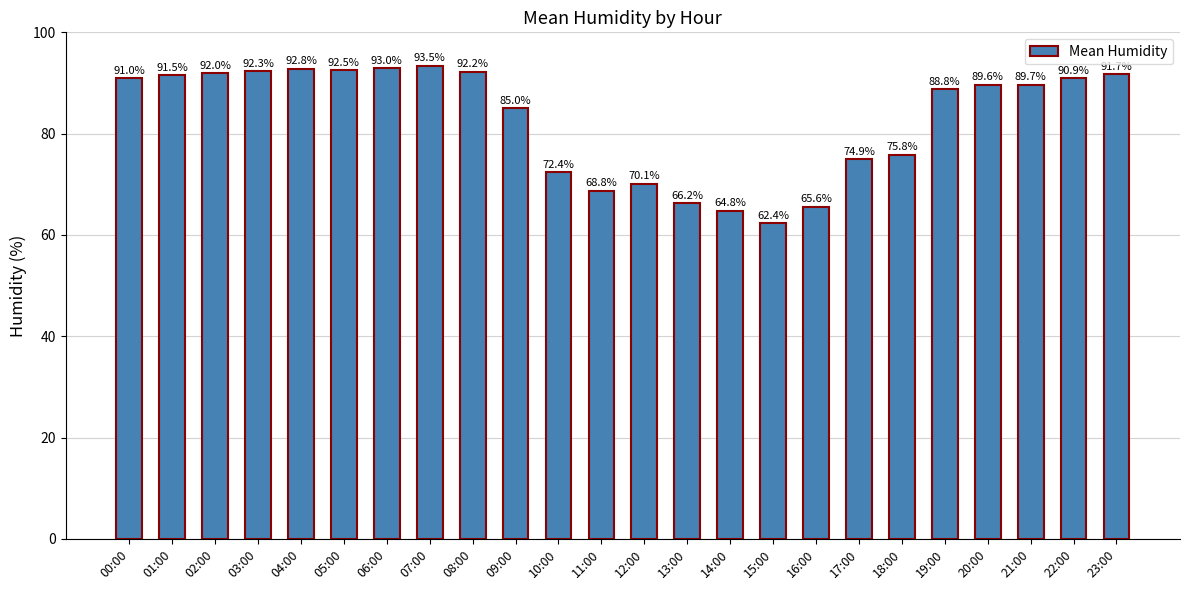

What is the ratio of the value at 05:00 to the value at 16:00?

1.4